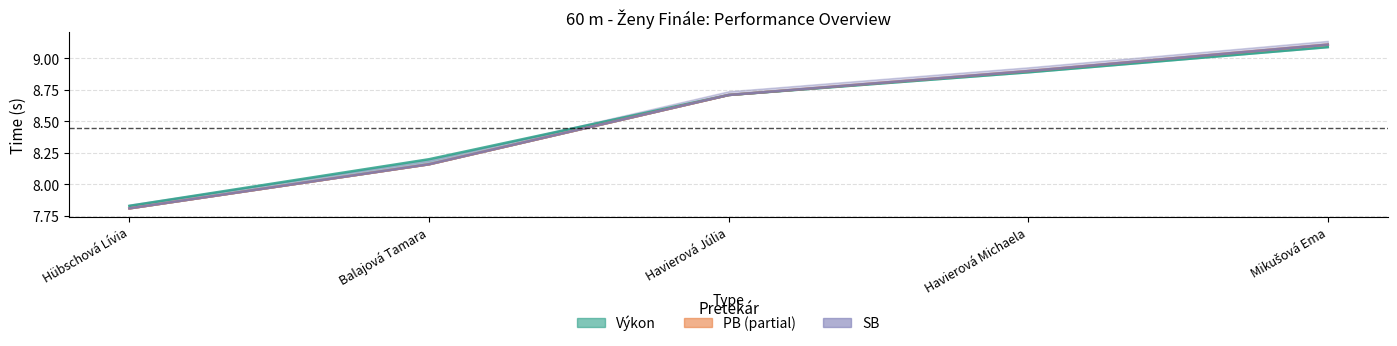

At which label is SB (line) closest to 8?

Balajová Tamara